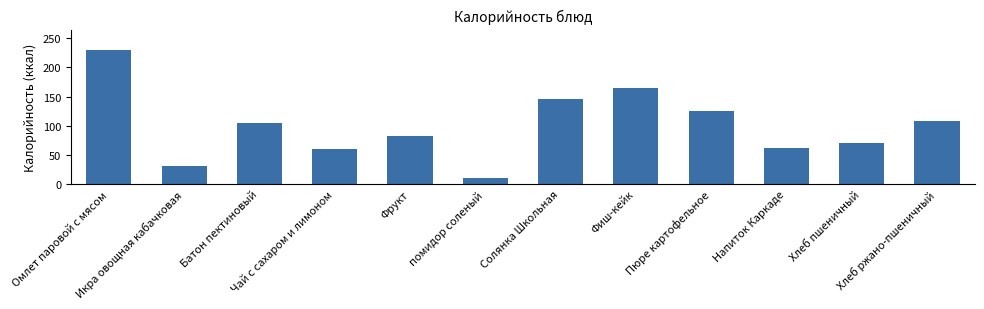

Reading left to right, extract all data points from this chart.

Омлет паровой с мясом=230.4	Икра овощная кабачковая=31.2	Батон пектиновый=104.7	Чай с сахаром и лимоном=60.5	Фрукт=81.6	помидор соленый=10.6	Солянка Школьная=145.9	Фиш-кейк=164.9	Пюре картофельное=125.6	Напиток Каркаде=61.6	Хлеб пшеничный=70.3	Хлеб ржано-пшеничный=108.0